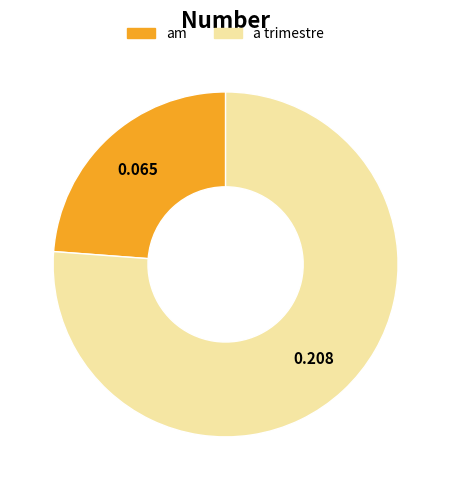

Which slice is the largest?

a trimestre